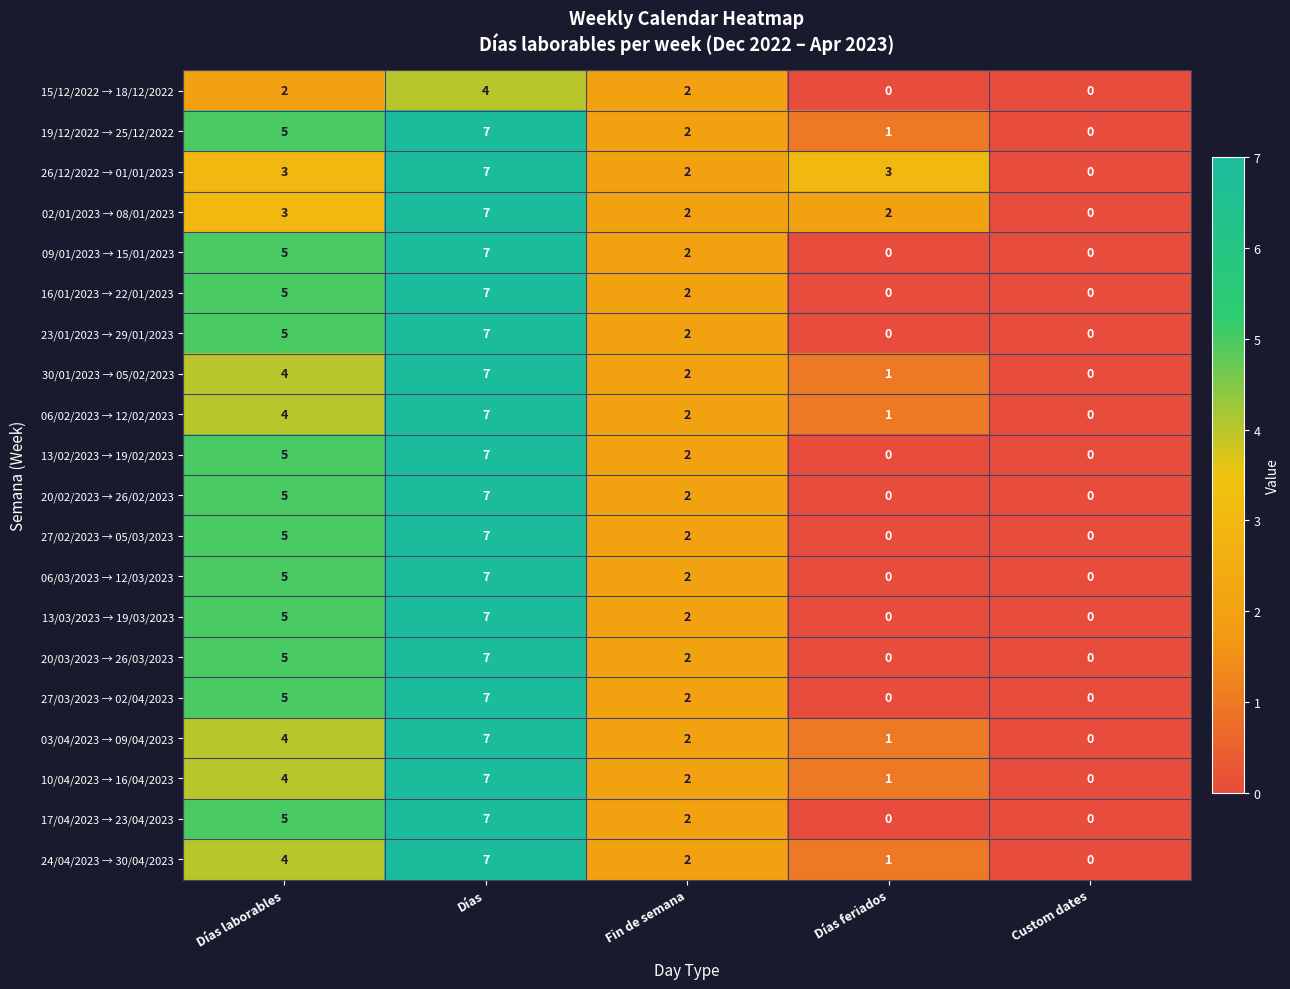

What is the difference between the maximum and minimum values in the 02/01/2023 → 08/01/2023 series?

7